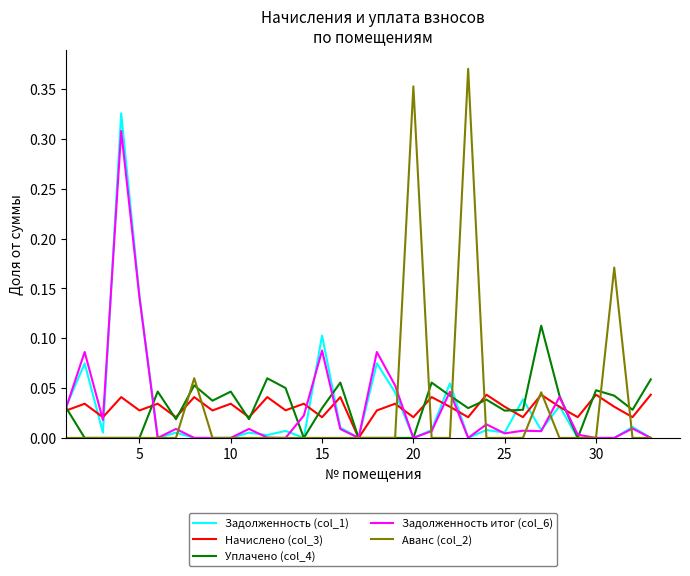

Rank the series by their maximum value, from highest to lowest.

Аванс (col_2), Задолженность (col_1), Задолженность итог (col_6), Уплачено (col_4), Начислено (col_3)